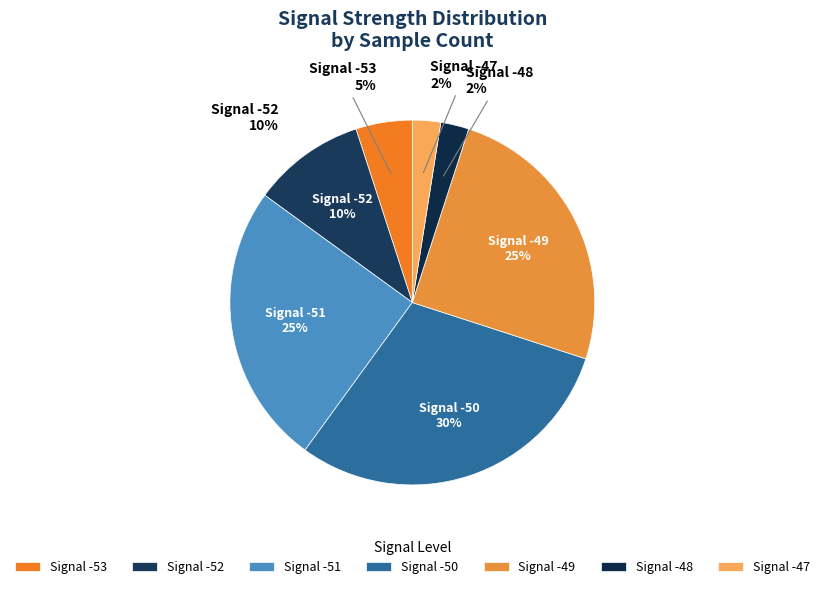

How much of the chart is everything except 32?

97.5%